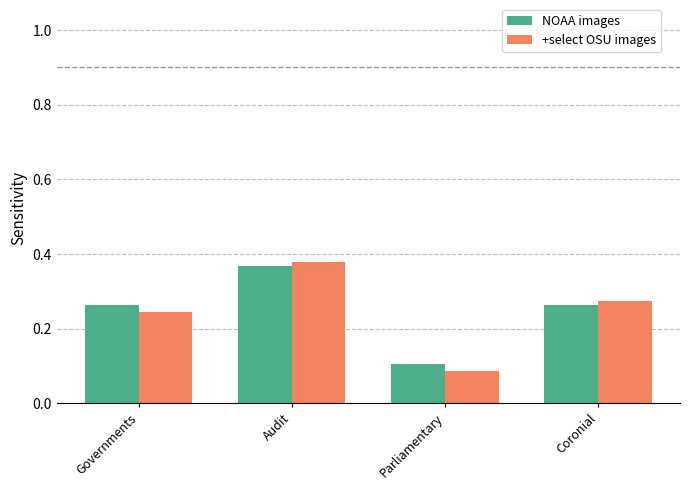

Between Audit and Parliamentary, which series saw the biggest shift?

+select OSU images